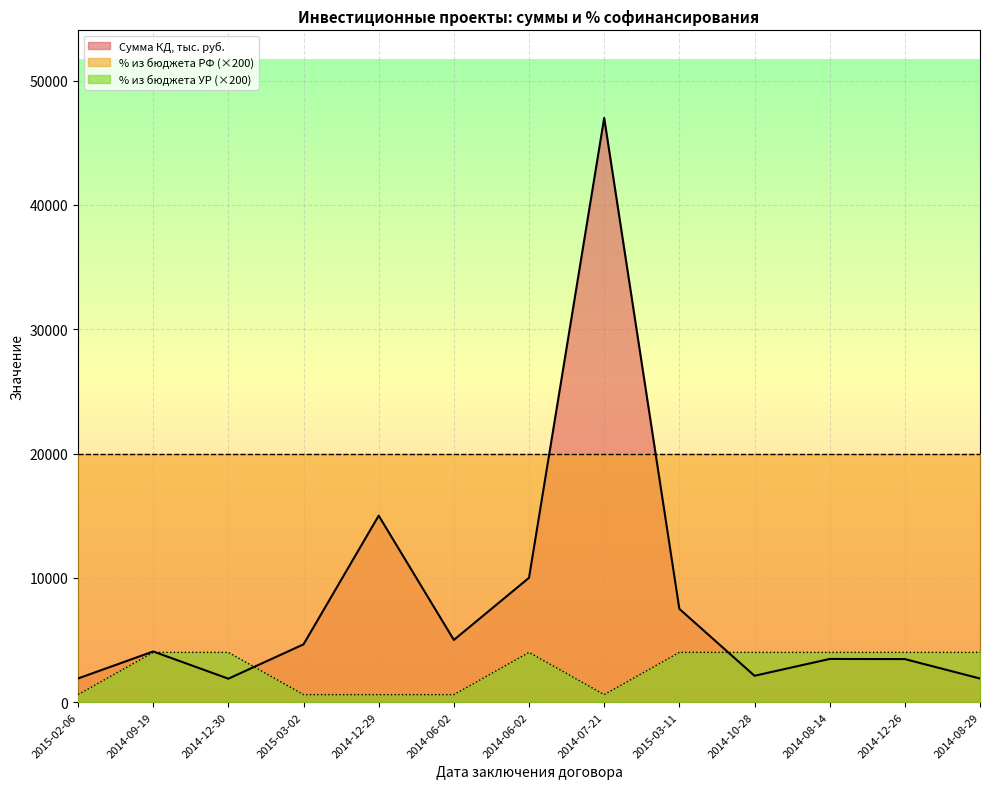

The % из бюджета УР series shows 4000.0 at 2014-12-30. True or false?

True